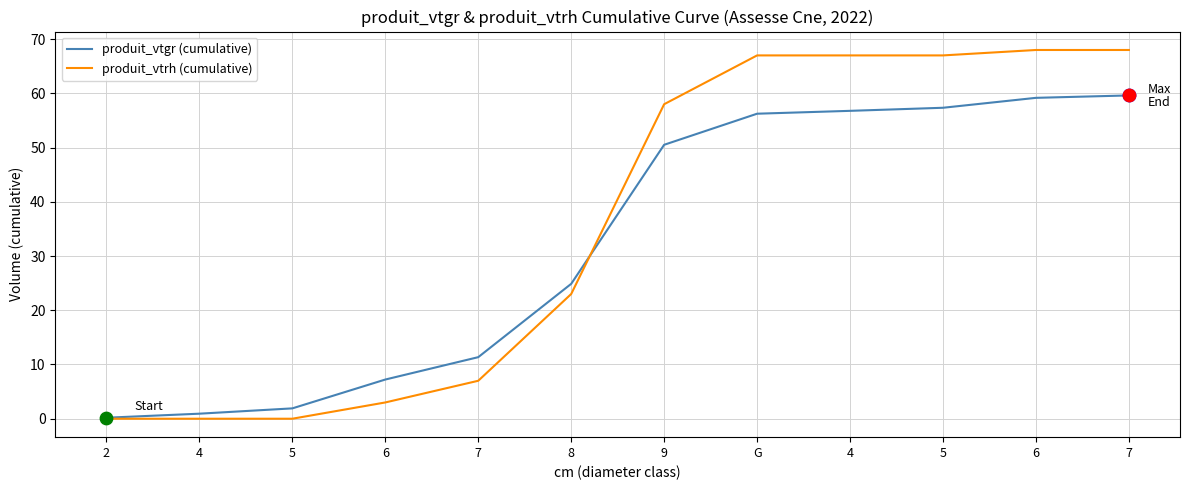

What is the total value across all series at 5?

1.9